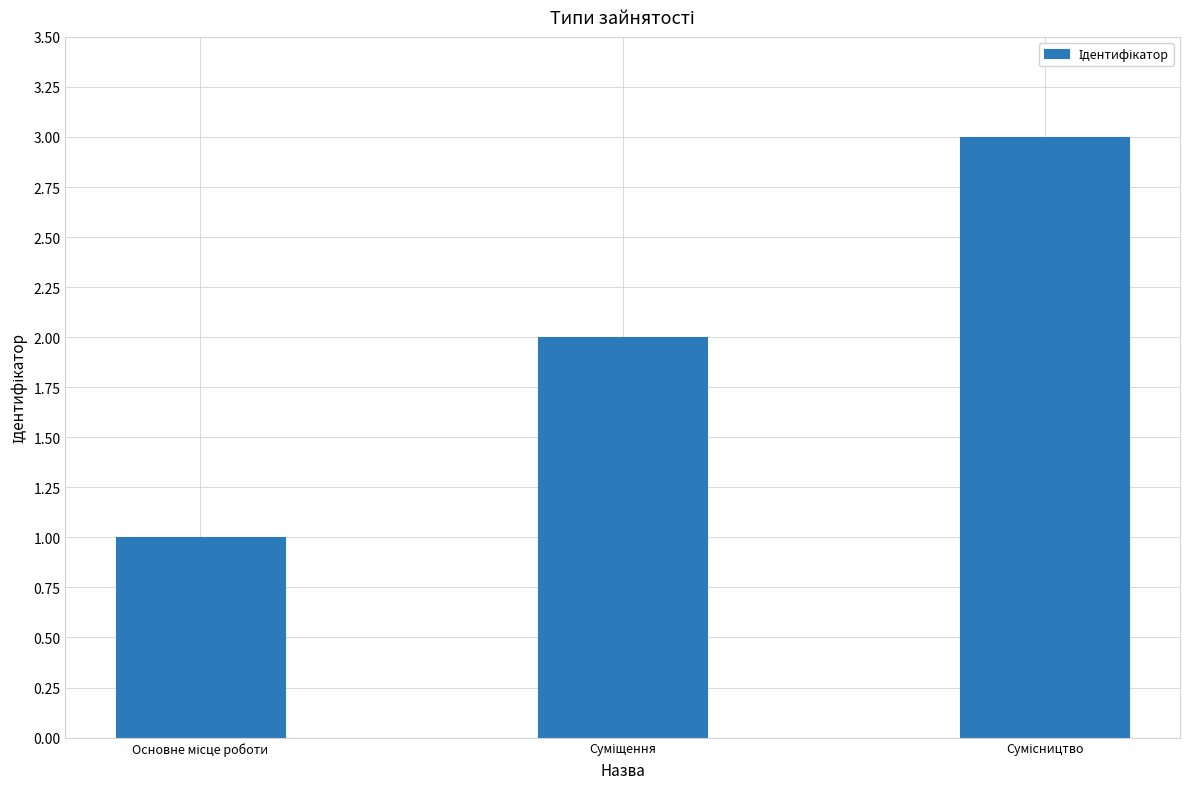

What is the maximum value shown in the chart?

3